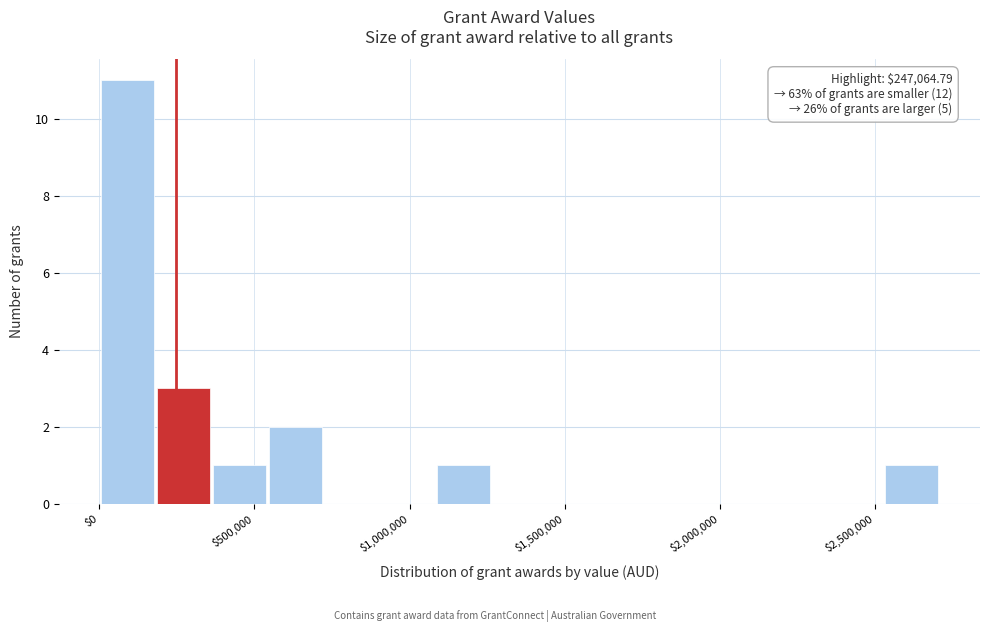

Around what value on the x-axis is the tallest bar? Give the approximate position of its centre, as read against the axis.

100000